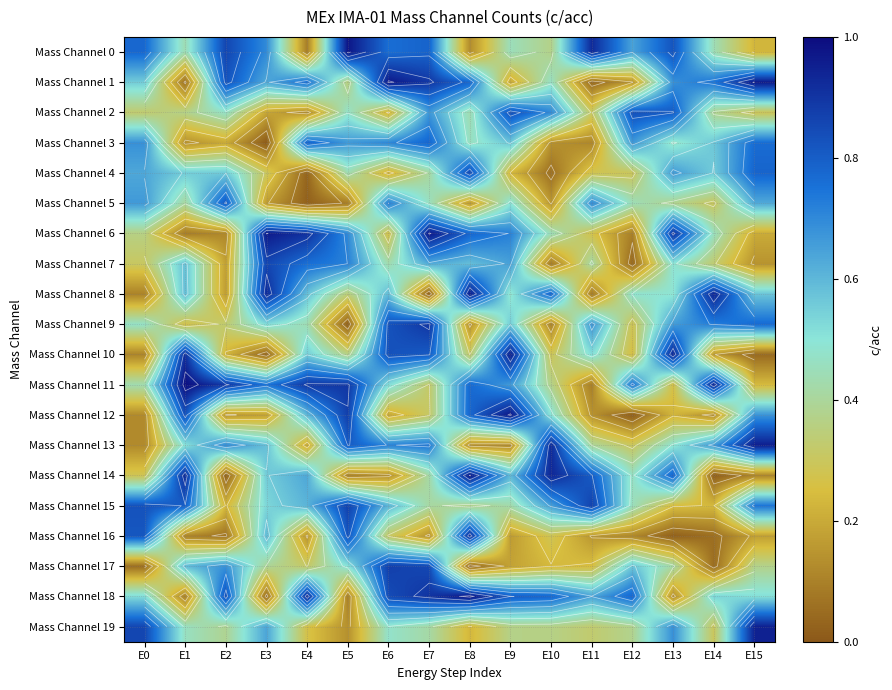

What is the average value of the Mass Channel 1 series?

0.6